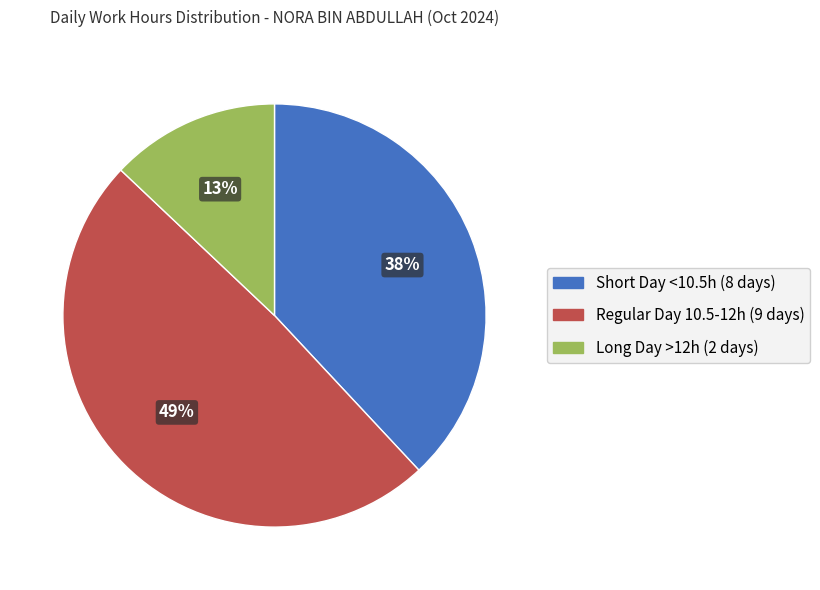

How many segments does this pie chart have?

3